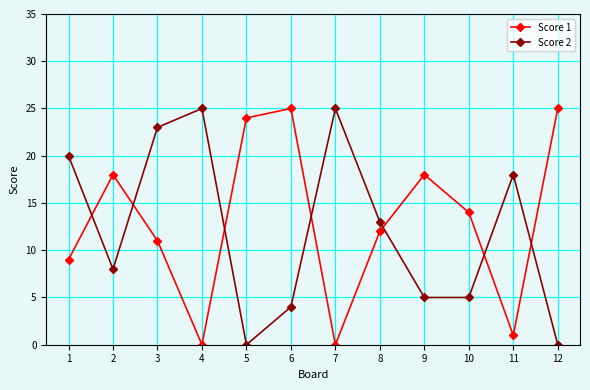

Which series changed the most between 11 and 12?

Score 1